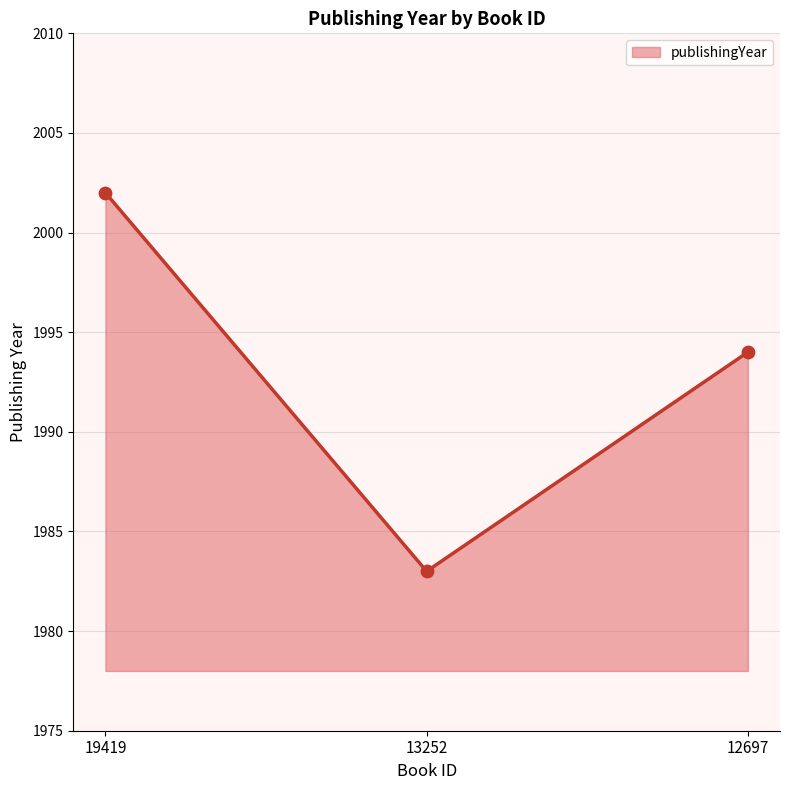

Approximately how many times larger is the value at 13252 compared to 19419?

1.0